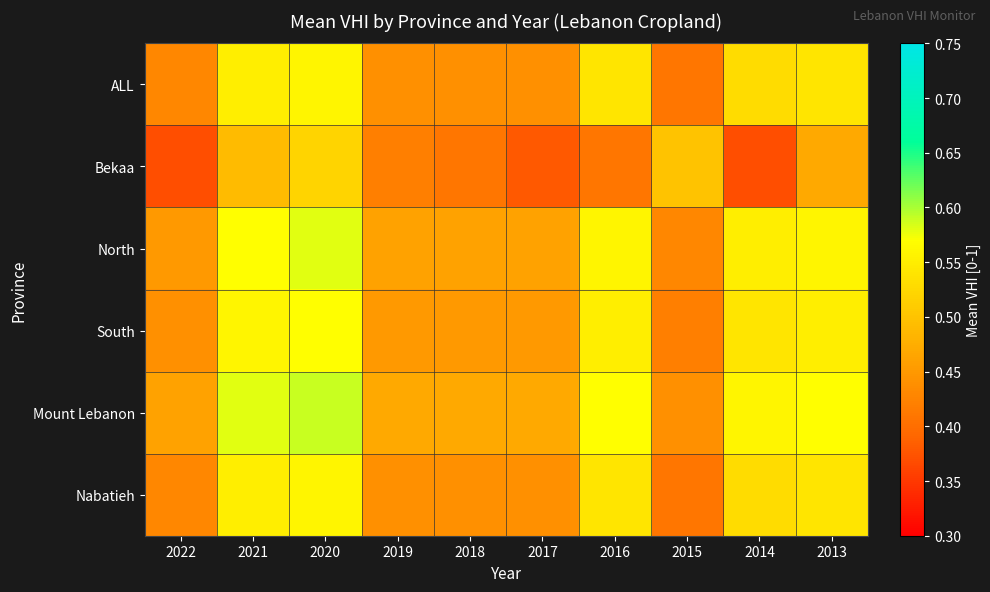

Reading left to right, what are all the values shown in this chart?

ALL: 2022=0.4	2021=0.6	2020=0.6	2019=0.4	2018=0.4	2017=0.4	2016=0.5	2015=0.4	2014=0.5	2013=0.5
Bekaa: 2022=0.4	2021=0.5	2020=0.5	2019=0.4	2018=0.4	2017=0.4	2016=0.4	2015=0.5	2014=0.4	2013=0.5
North: 2022=0.5	2021=0.6	2020=0.6	2019=0.5	2018=0.5	2017=0.5	2016=0.6	2015=0.4	2014=0.6	2013=0.6
South: 2022=0.4	2021=0.6	2020=0.6	2019=0.5	2018=0.5	2017=0.5	2016=0.6	2015=0.4	2014=0.5	2013=0.6
Mount Lebanon: 2022=0.5	2021=0.6	2020=0.6	2019=0.5	2018=0.5	2017=0.5	2016=0.6	2015=0.4	2014=0.6	2013=0.6
Nabatieh: 2022=0.4	2021=0.6	2020=0.6	2019=0.4	2018=0.4	2017=0.4	2016=0.5	2015=0.4	2014=0.5	2013=0.5